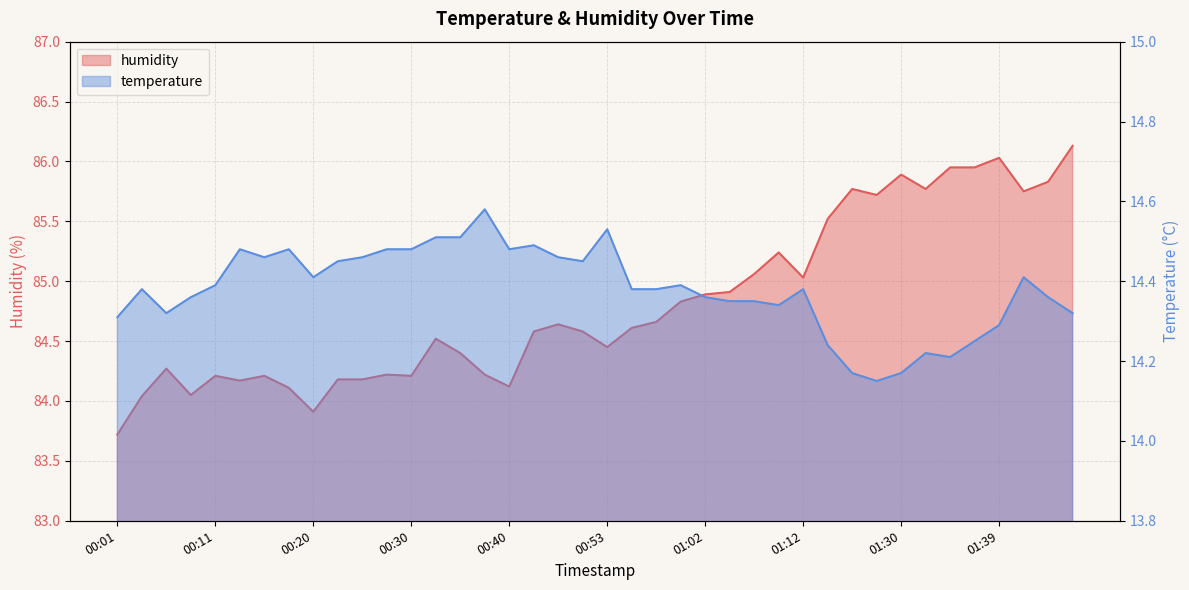

What is the minimum value for temperature?

14.2